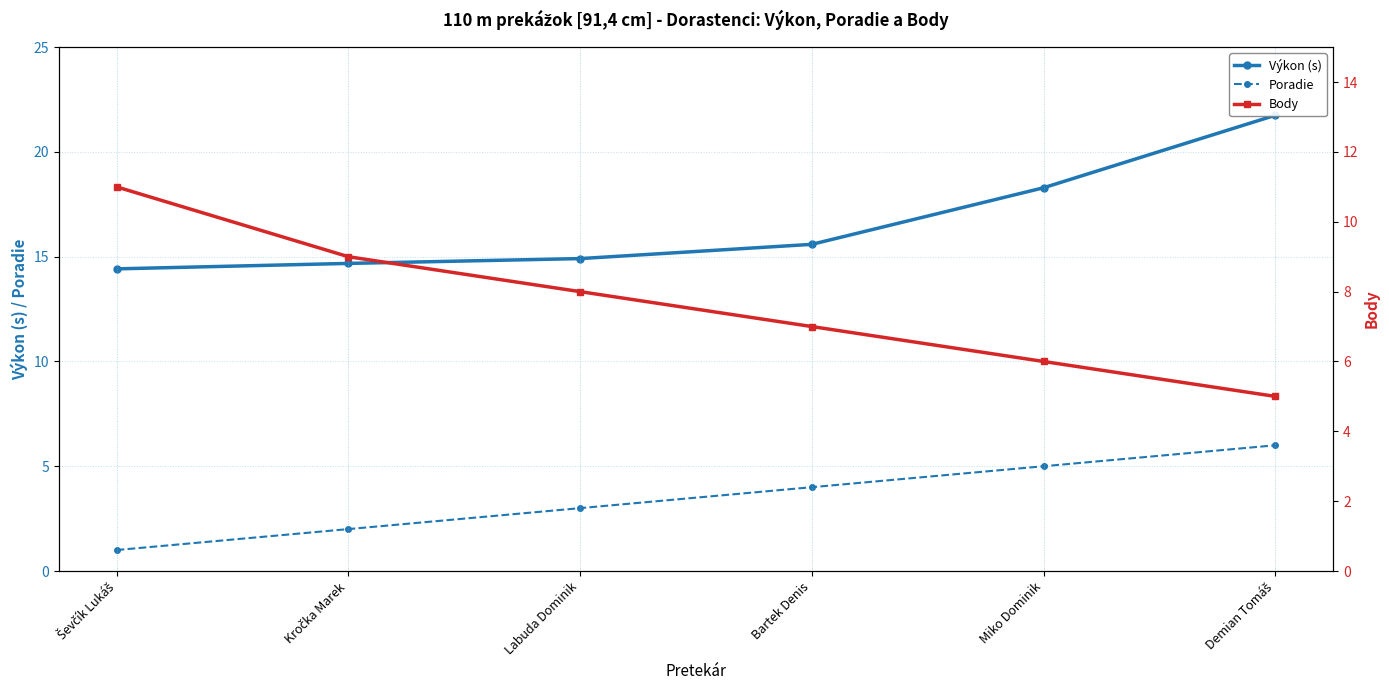

What is the difference between the maximum and minimum values in the Výkon (s) series?

7.3